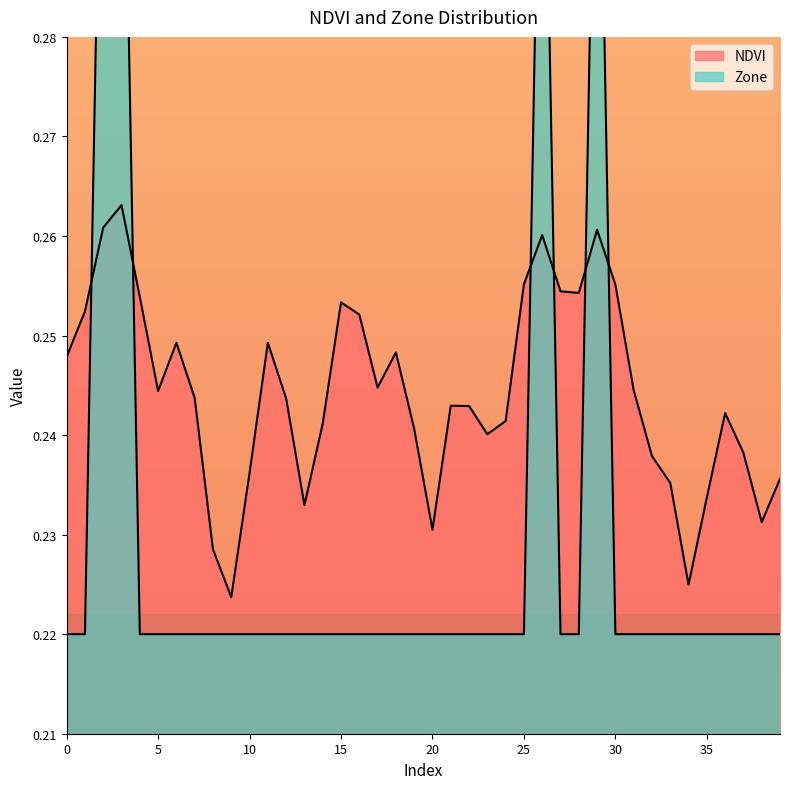

What is the sum of all NDVI values?

9.8